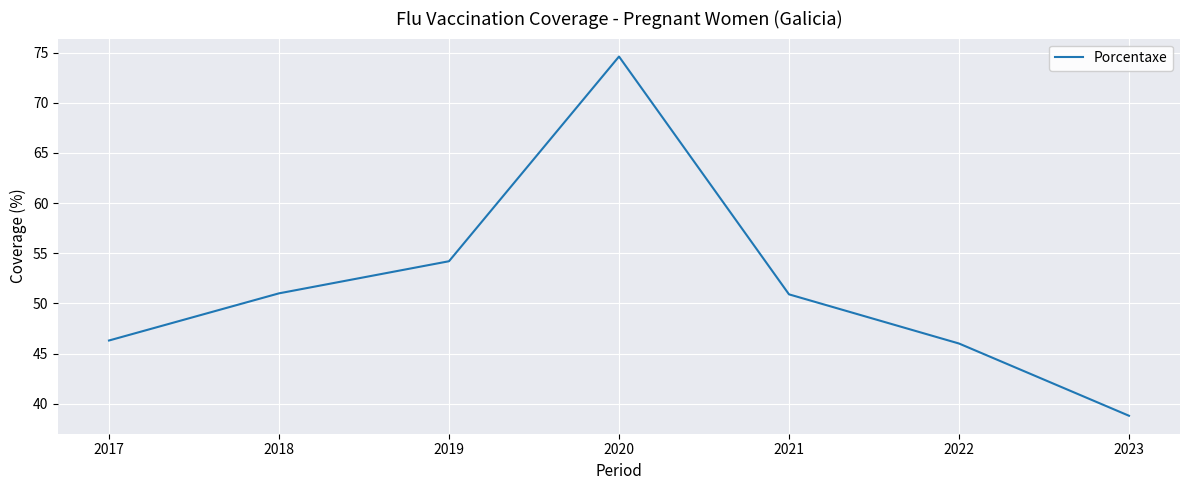

Does the chart have visible grid lines?

Yes